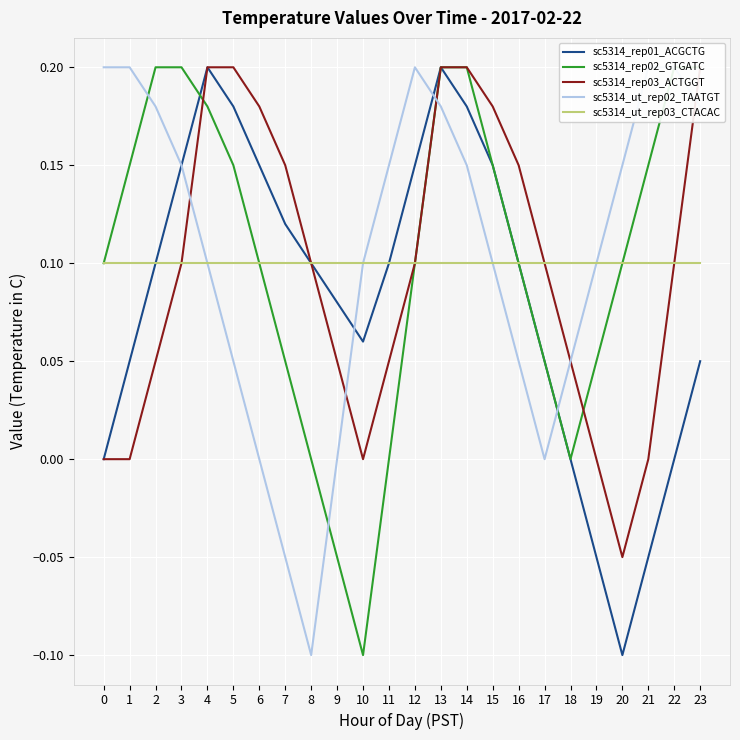

At which category is the sum across all series the highest?

13